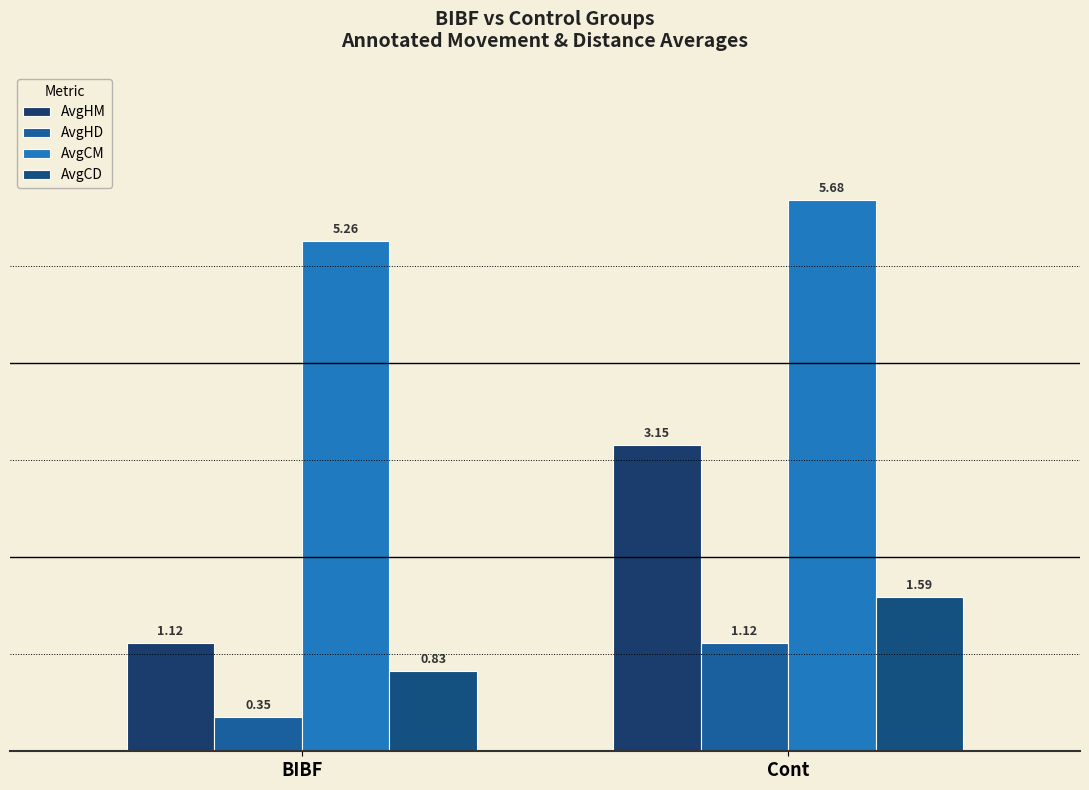

Reading right to left, list all the values displayed in this chart.

AvgHM: 3.2	1.1
AvgHD: 1.1	0.4
AvgCM: 5.7	5.3
AvgCD: 1.6	0.8